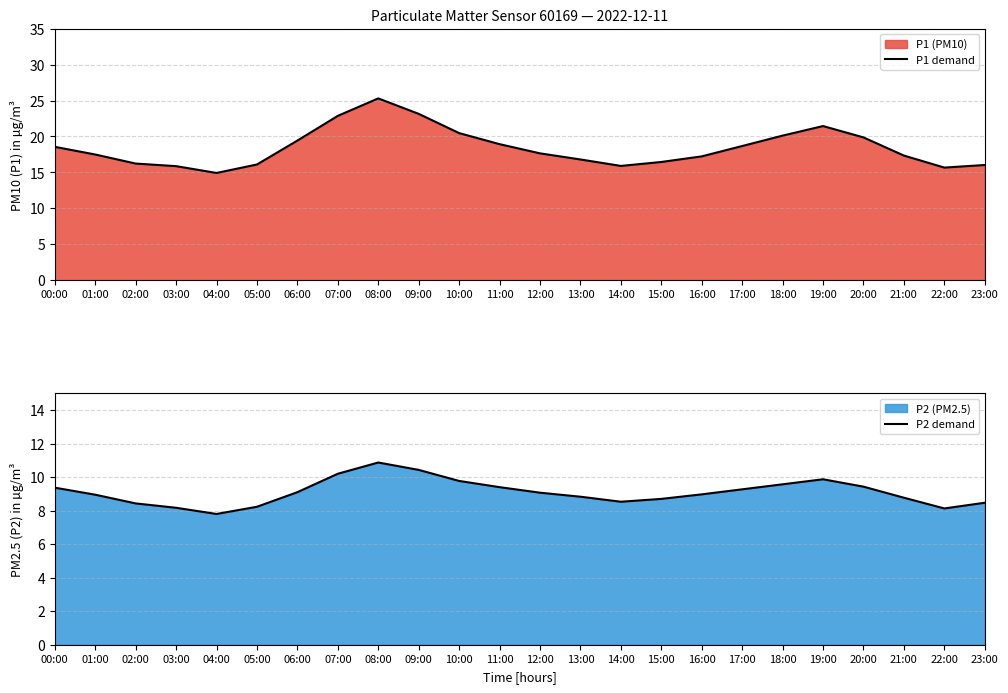

What is the minimum value shown in the chart?

7.8